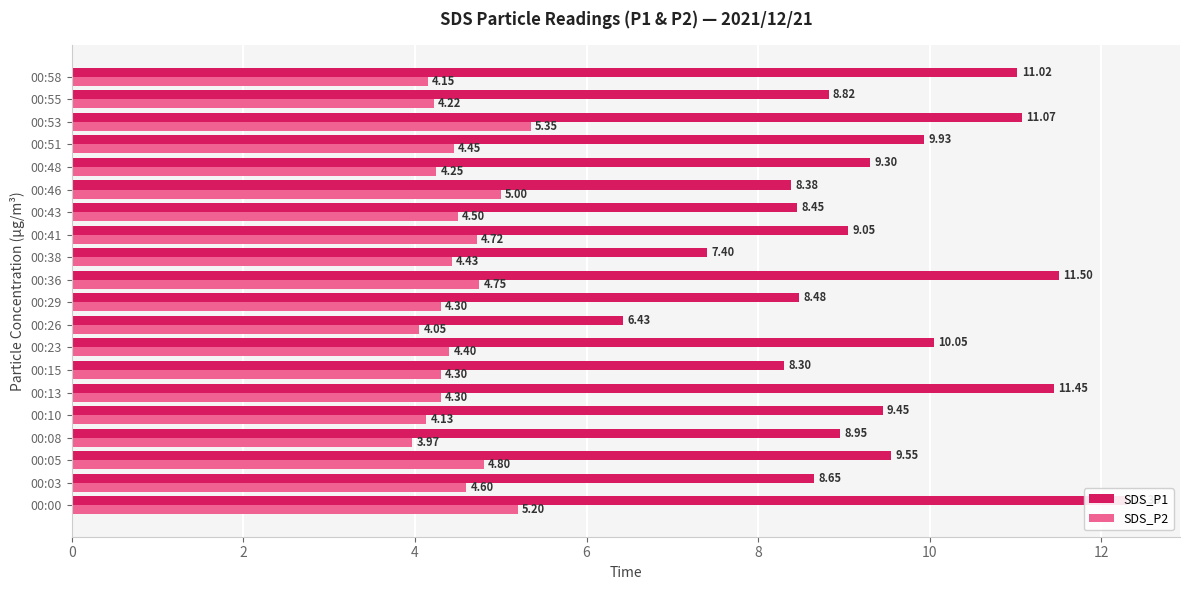

At 00:58, list the series in order from largest to smallest.

SDS_P1, SDS_P2